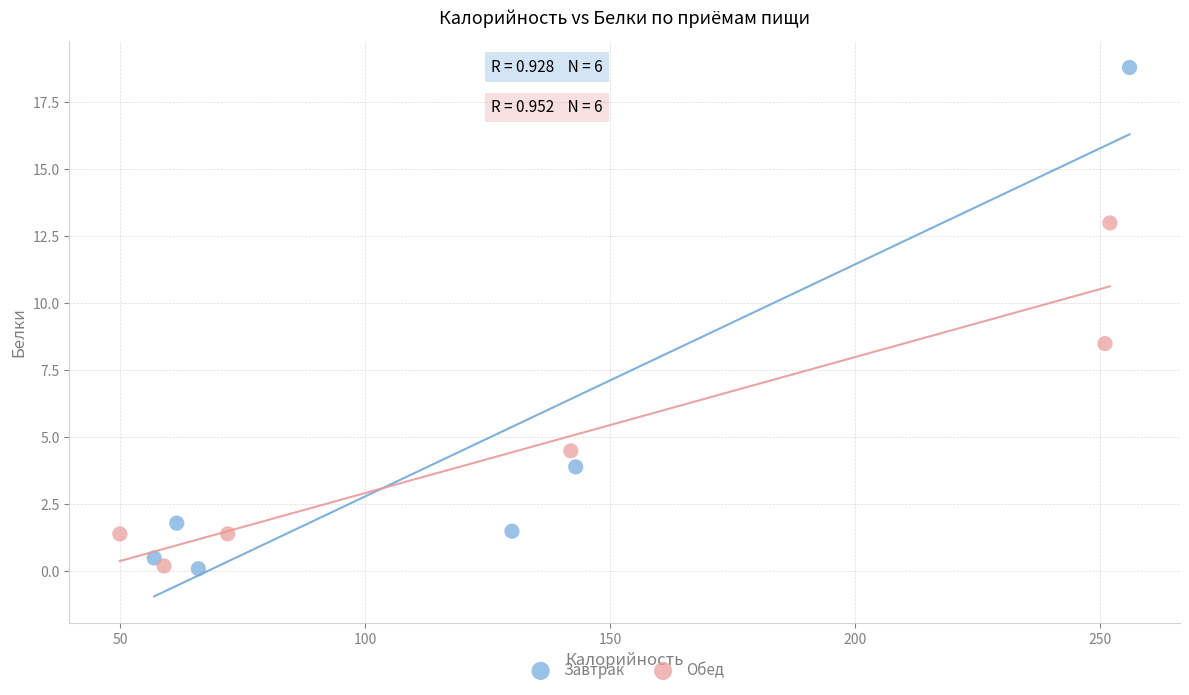

Which series contains the highest Y value?

Завтрак